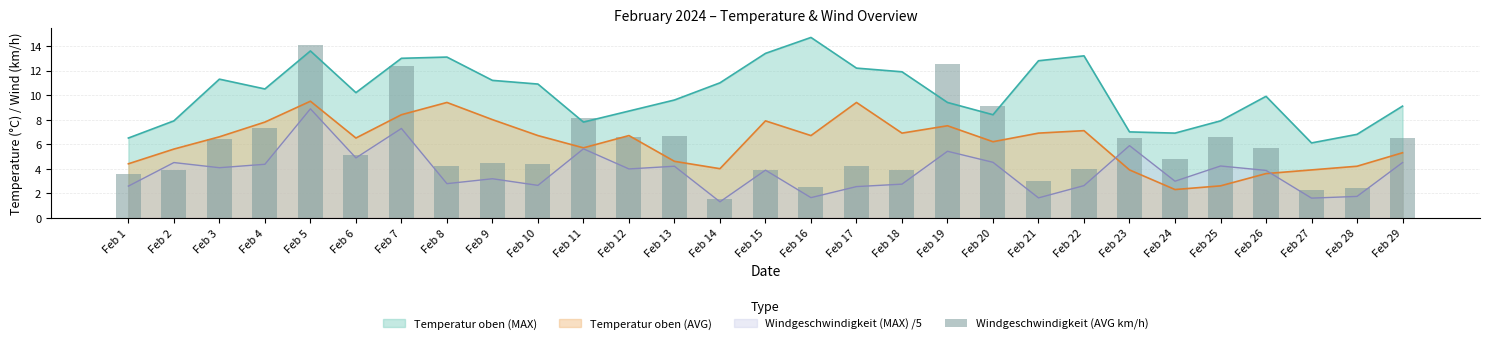

Is it true that Temperatur oben (MAX) equals 12.8 at Feb 21?

True